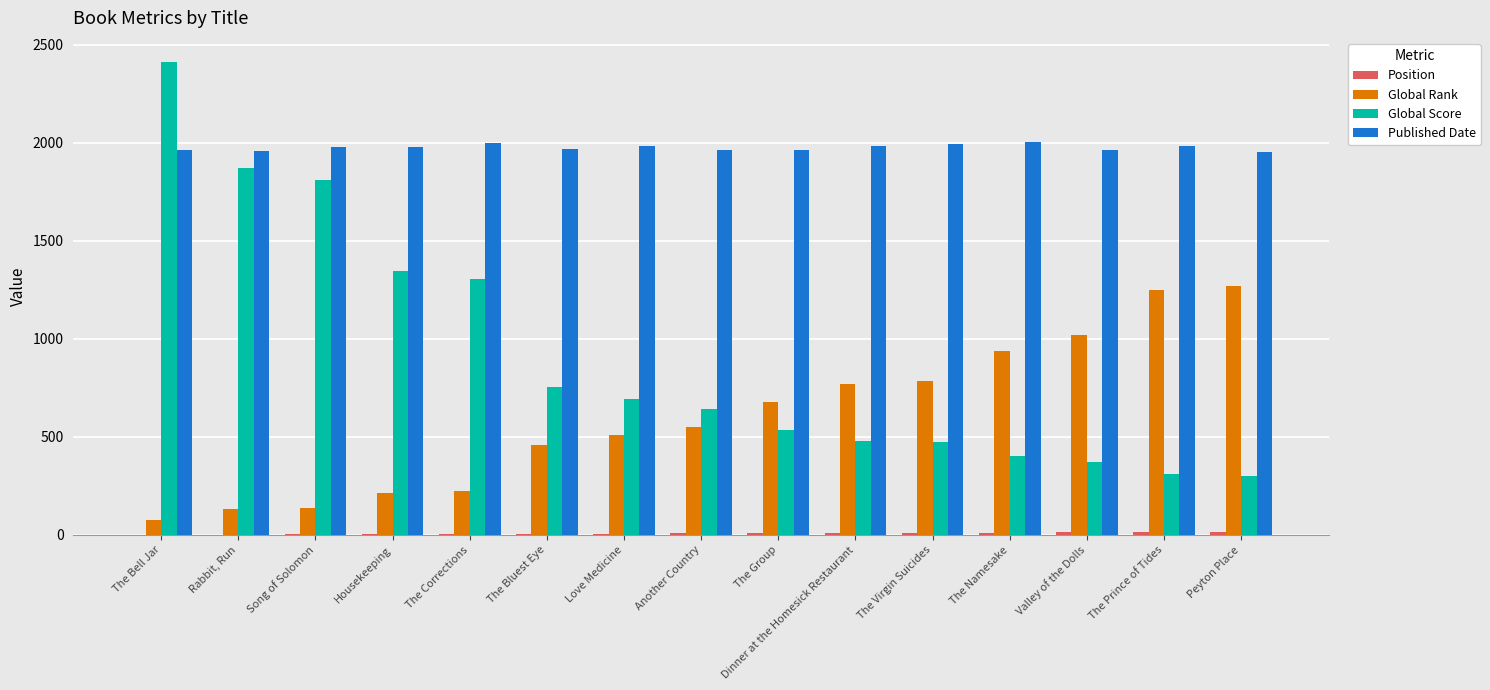

Read the Published Date value at Dinner at the Homesick Restaurant.

1982